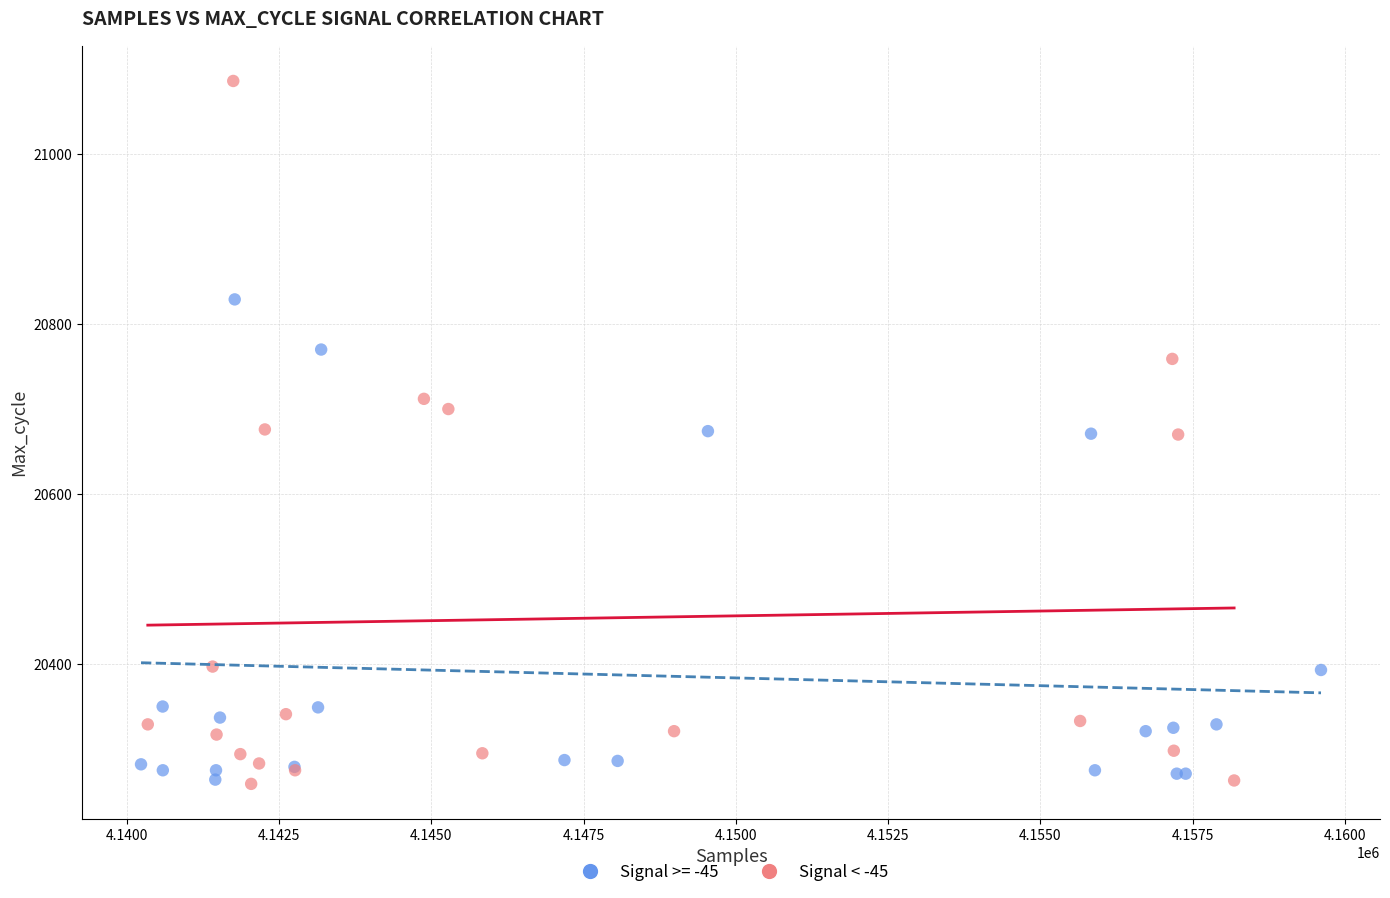

Which series reaches the maximum Y coordinate?

Signal < -45